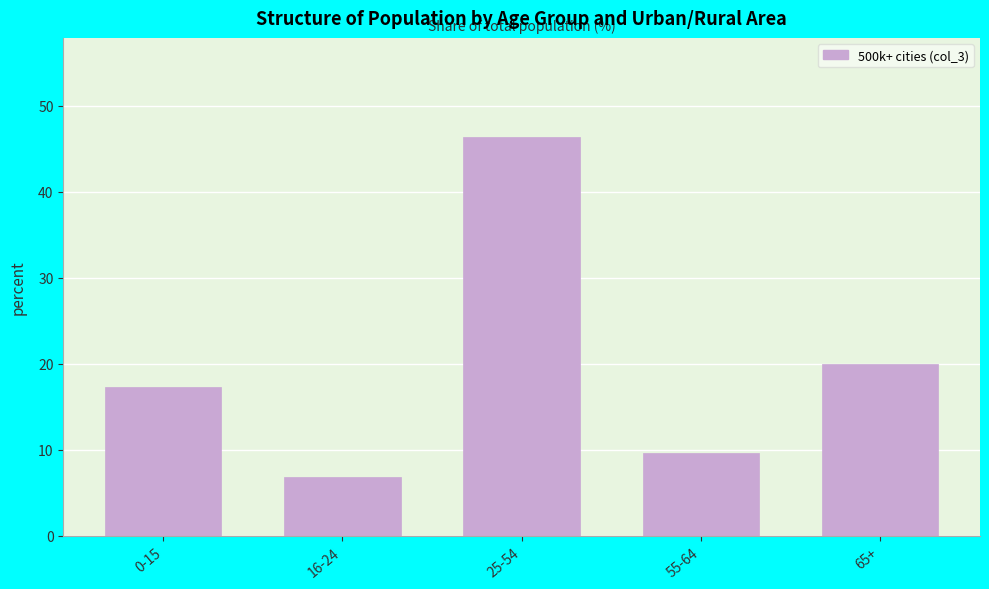

Reading left to right, extract all data points from this chart.

17.3	6.8	46.3	9.6	20.0